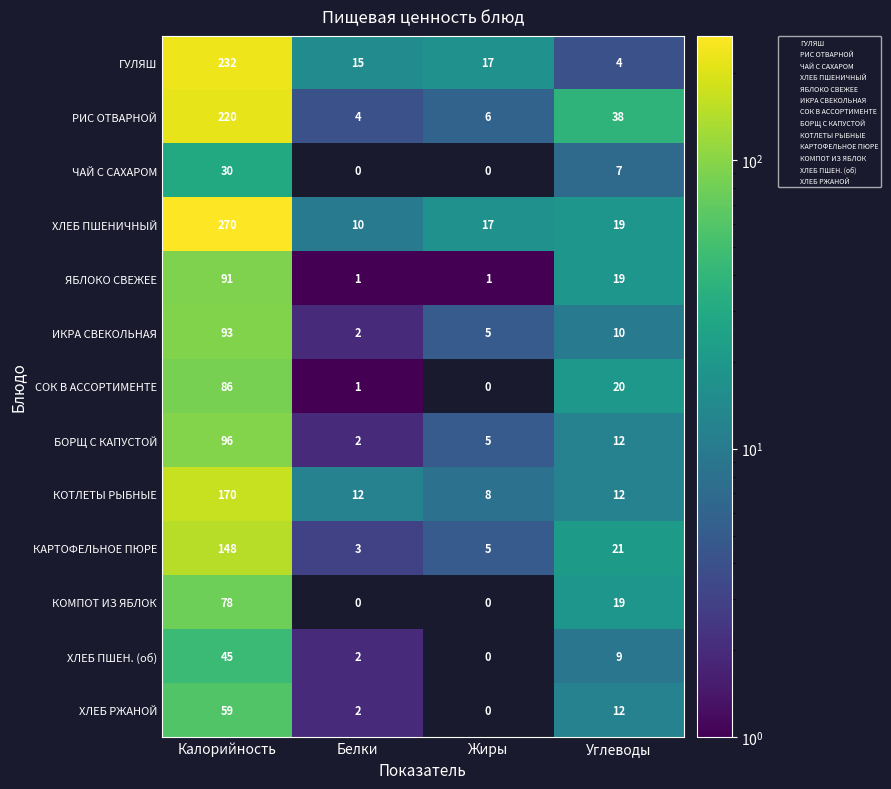

What is the difference between the maximum and second lowest values in the ХЛЕБ ПШЕН. (об) series?

43